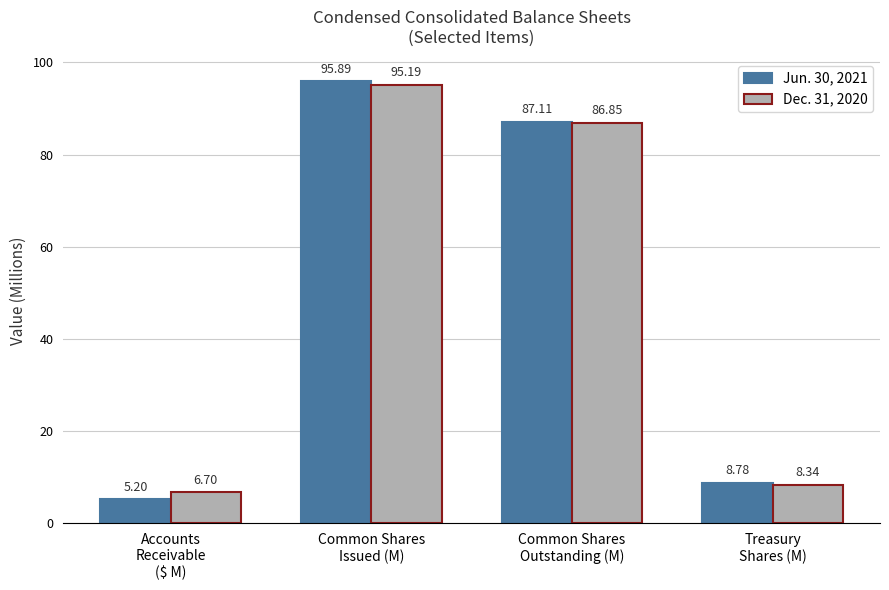

What is the sum of the Dec. 31, 2020 values at Accounts
Receivable
($ M) and Common Shares
Issued (M)?

101.9